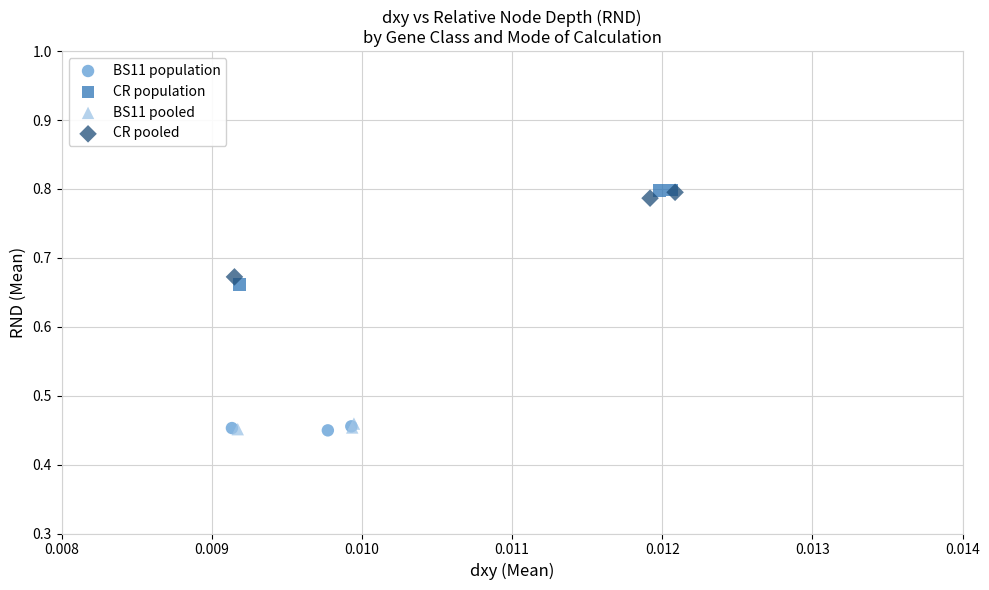

Which series has the widest spread of Y values?

CR population